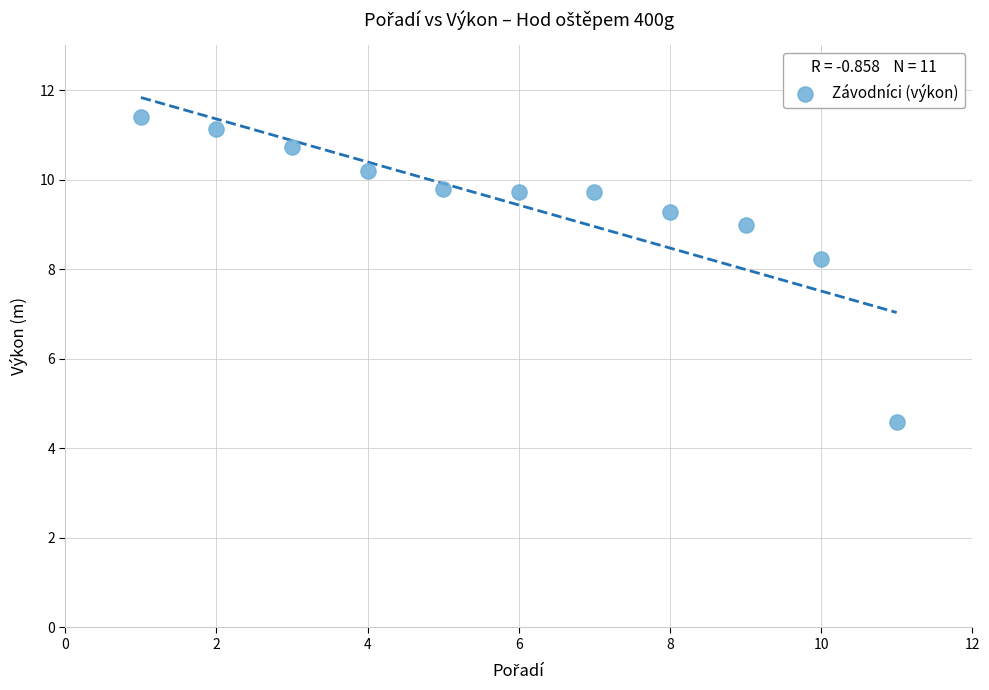

What is the average X value?

6.0